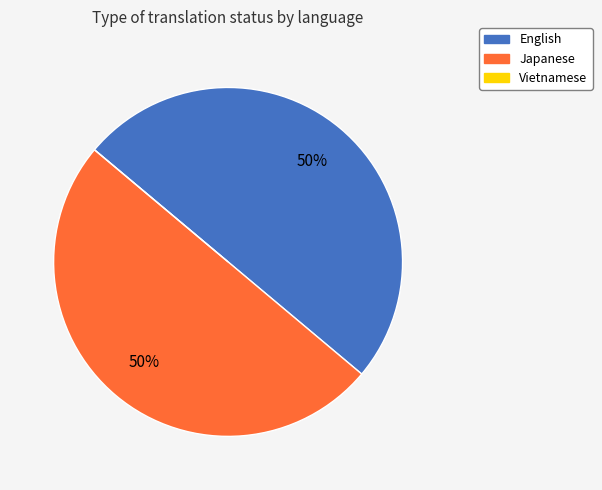

Is it true that Japanese is 50% of the pie?

True